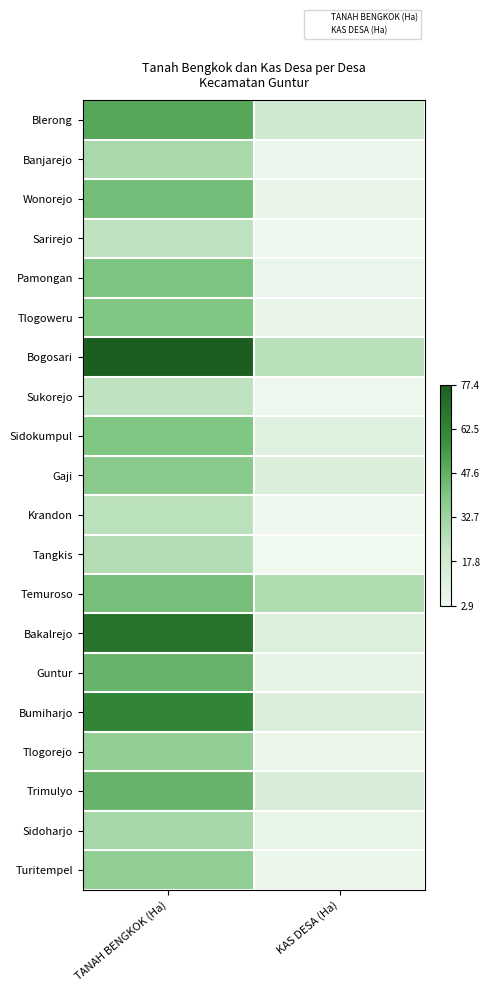

At how many categories does at least one series exceed 0?

2